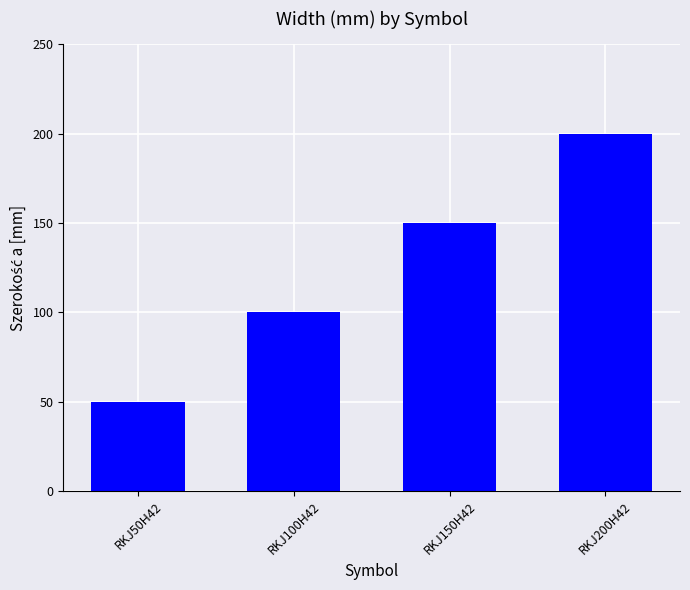

Which category has the highest value across all series?

RKJ200H42